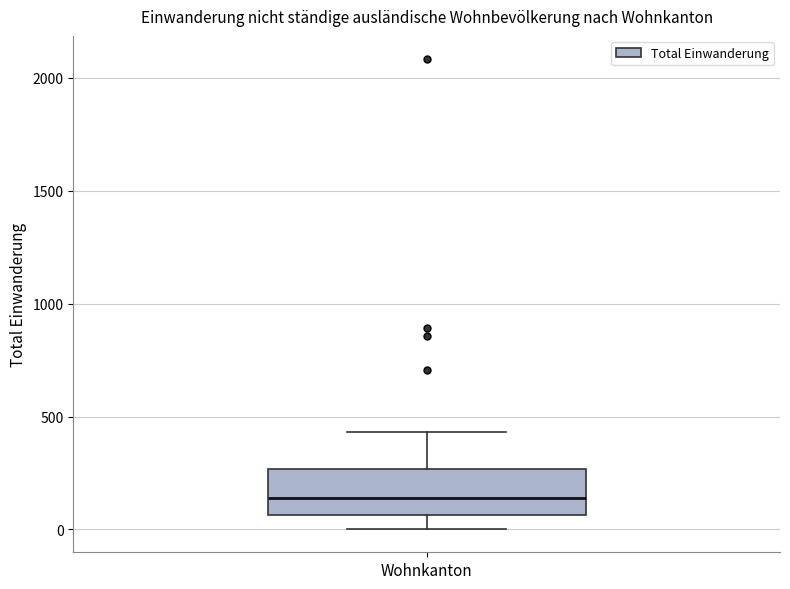

Transcribe this box plot: give where the median line is, the range the box spans, and where the two whiskers end, as read against the y-axis. The values are not printed on the chart, so give them approximately, as read against the axis.

median 150, box 50 to 250, whiskers 0 to 450